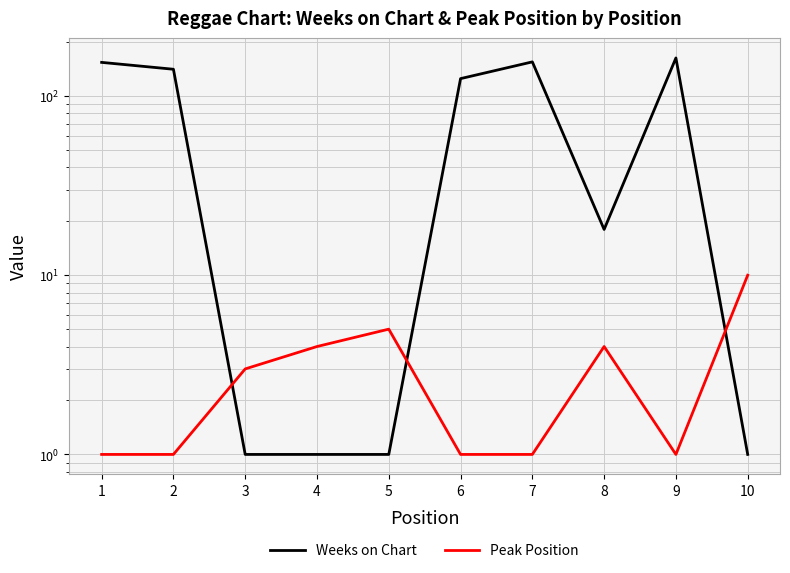

What is the approximate value of Weeks on Chart at 8?

18